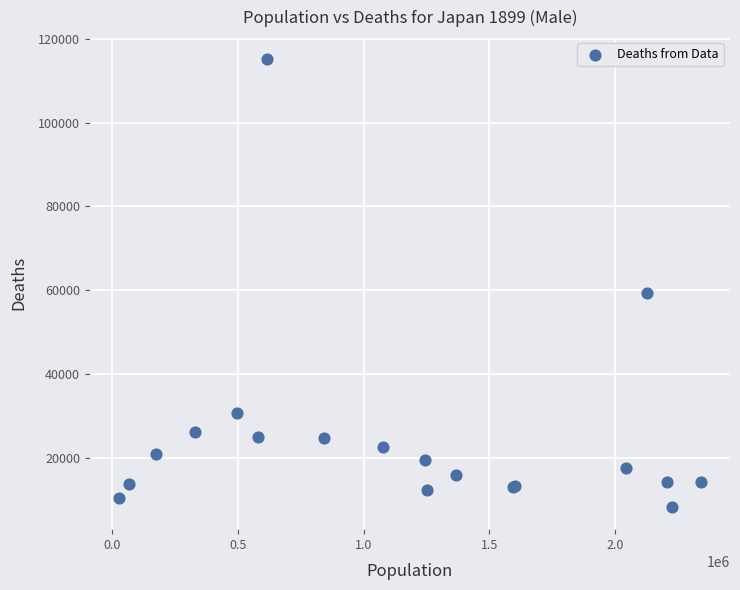

What Y value in the scatter plot is closest to 61678?

59350